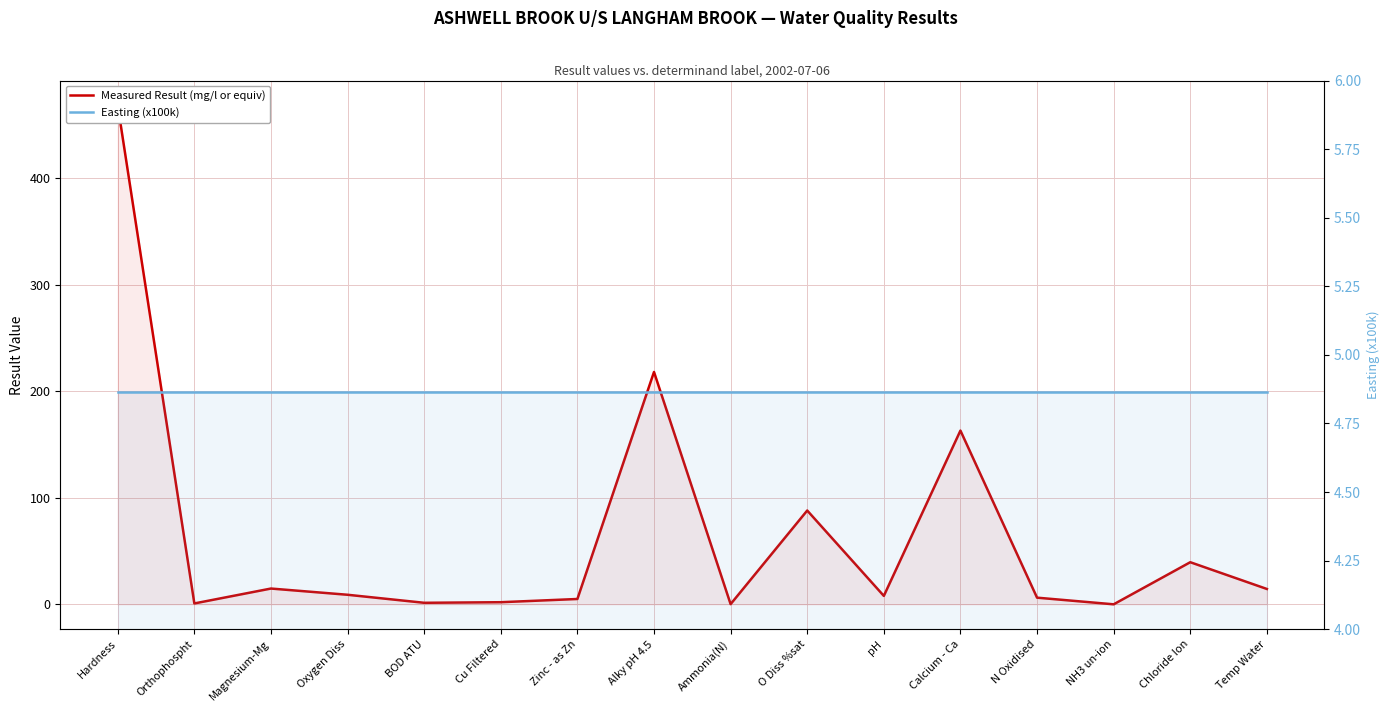

What position from the right is BOD ATU?

12